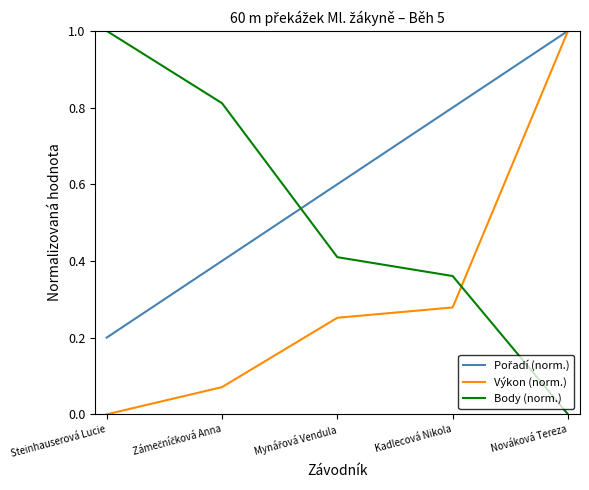

At which category is the sum across all series the highest?

Nováková Tereza